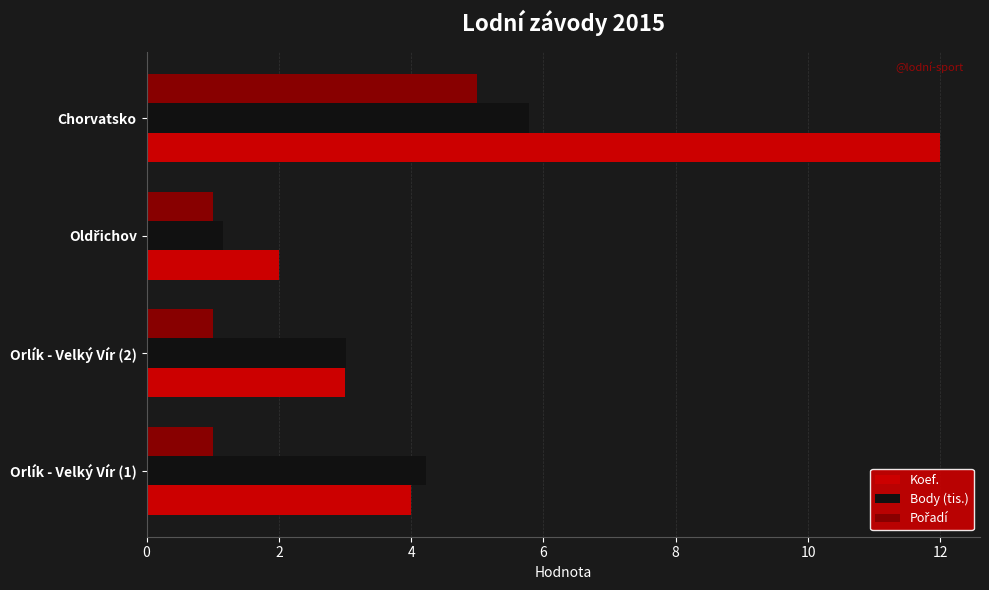

What is the sum of all Koef. values?

21.0